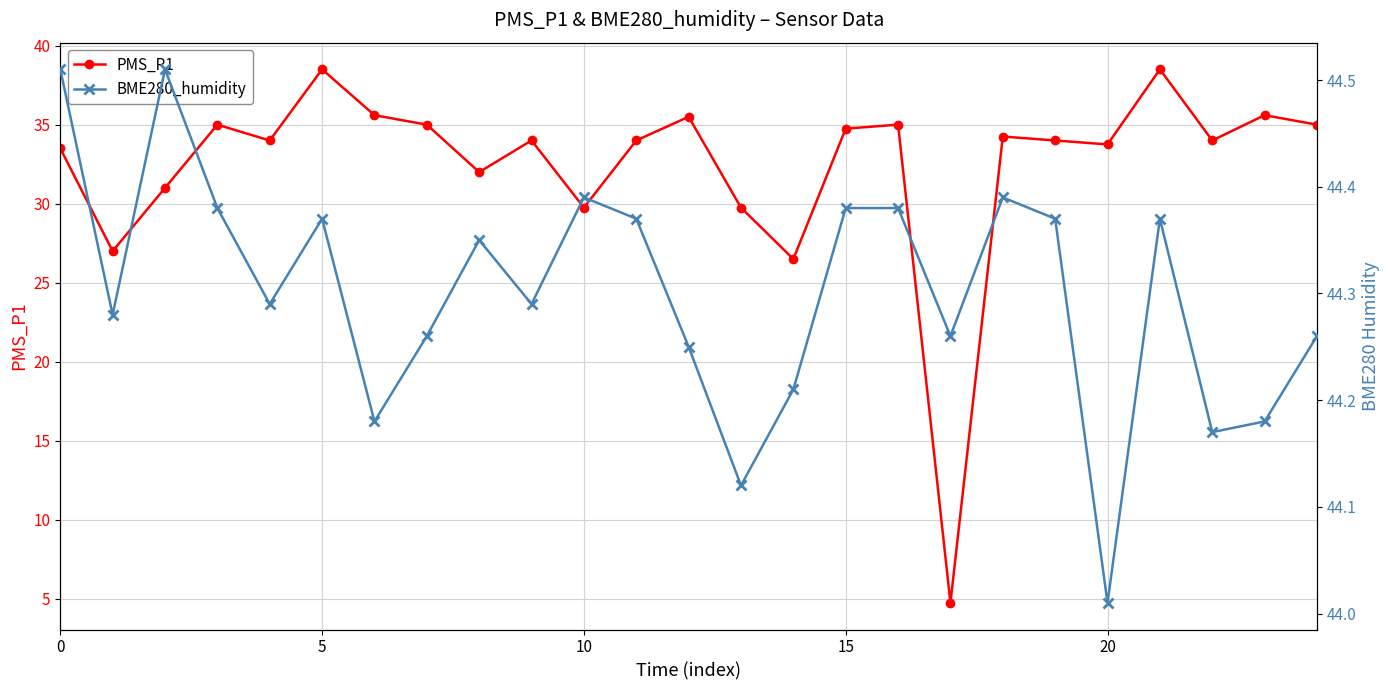

True or false: BME280_humidity has a value of 44.4 at 19.

True